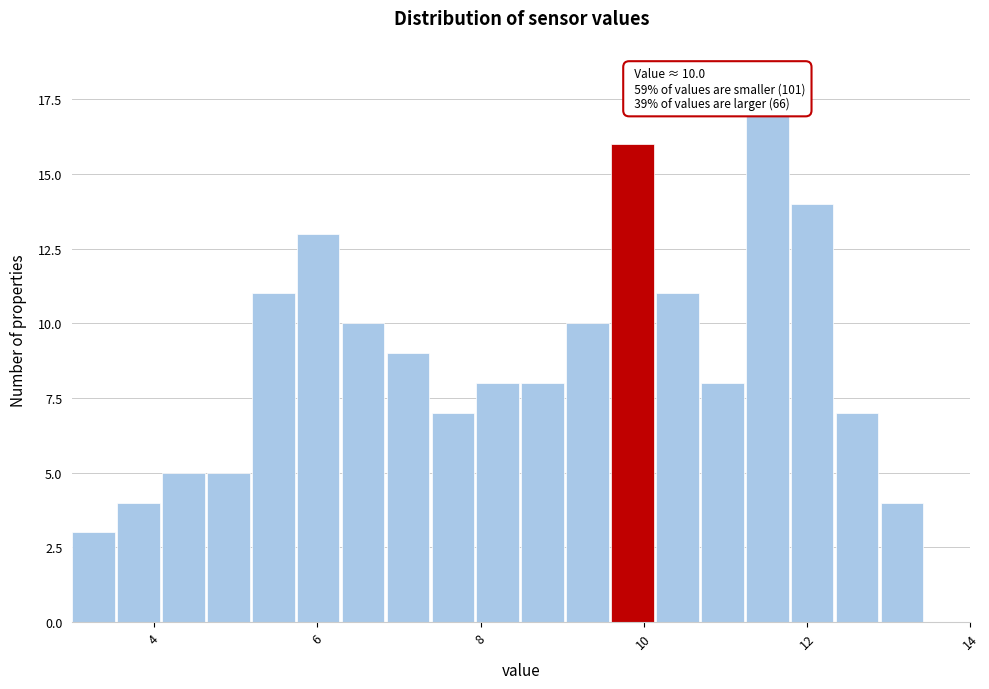

Read against the x-axis, roughly where is the centre of the tallest bar?

11.6